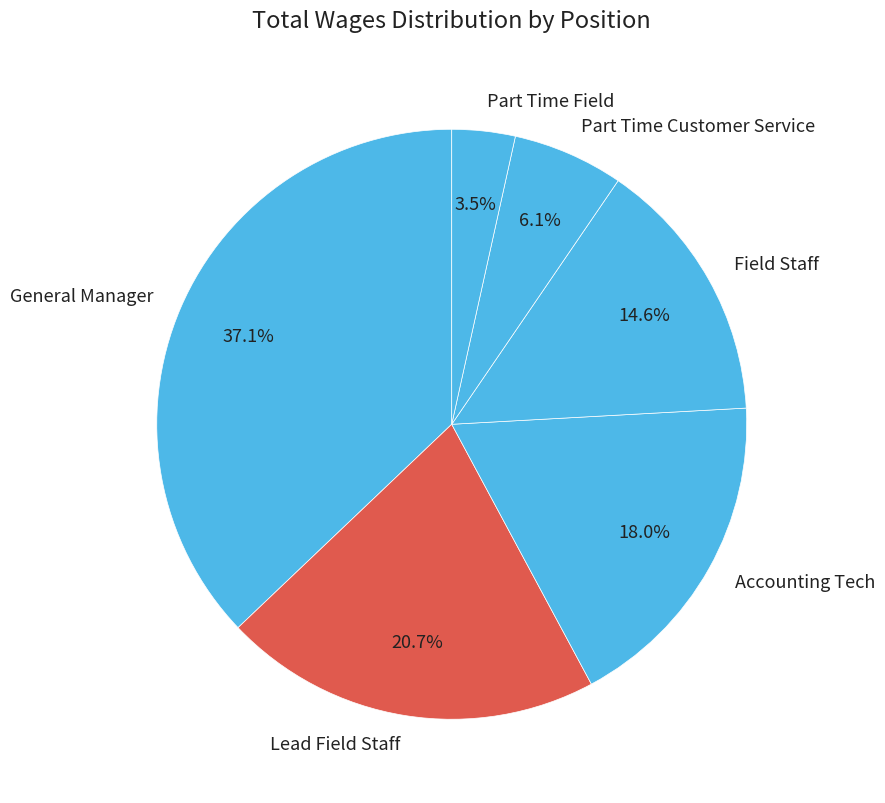

Does any single category account for the majority?

No